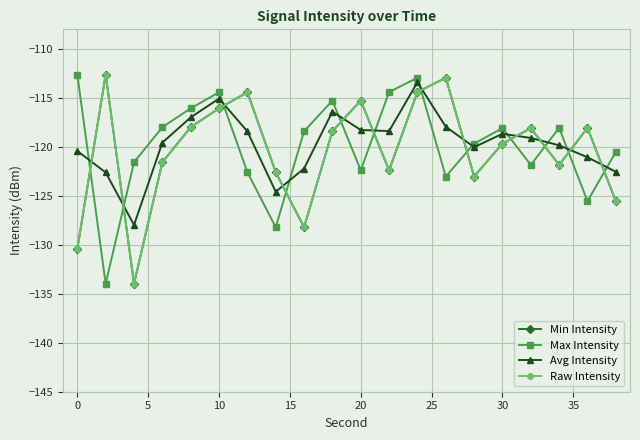

Reading left to right, what are all the values shown in this chart?

Min Intensity: -130.4	-112.6	-134.0	-121.6	-118.0	-116.1	-114.4	-122.6	-128.2	-118.4	-115.3	-122.4	-114.4	-112.9	-123.0	-119.7	-118.1	-121.8	-118.1	-125.5
Max Intensity: -112.6	-134.0	-121.6	-118.0	-116.1	-114.4	-122.6	-128.2	-118.4	-115.3	-122.4	-114.4	-112.9	-123.0	-119.7	-118.1	-121.8	-118.1	-125.5	-120.5
Avg Intensity: -120.4	-122.6	-128.0	-119.6	-117.0	-115.1	-118.4	-124.6	-122.2	-116.4	-118.3	-118.4	-113.4	-117.9	-120.0	-118.7	-119.1	-119.8	-121.1	-122.5
Raw Intensity: -130.4	-112.6	-134.0	-121.6	-118.0	-116.1	-114.4	-122.6	-128.2	-118.4	-115.3	-122.4	-114.4	-112.9	-123.0	-119.7	-118.1	-121.8	-118.1	-125.5